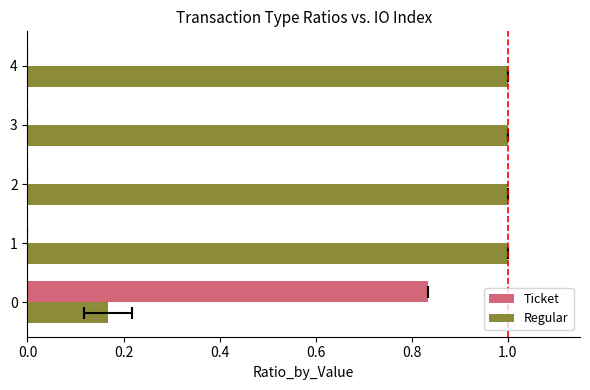

What is the sum of all Ticket values?

0.8